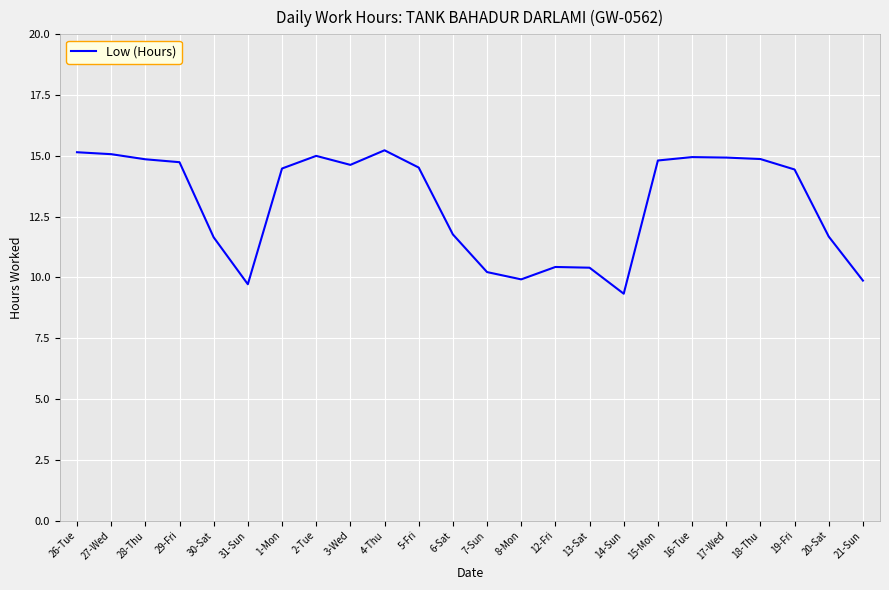

What is the maximum value shown in the chart?

15.2